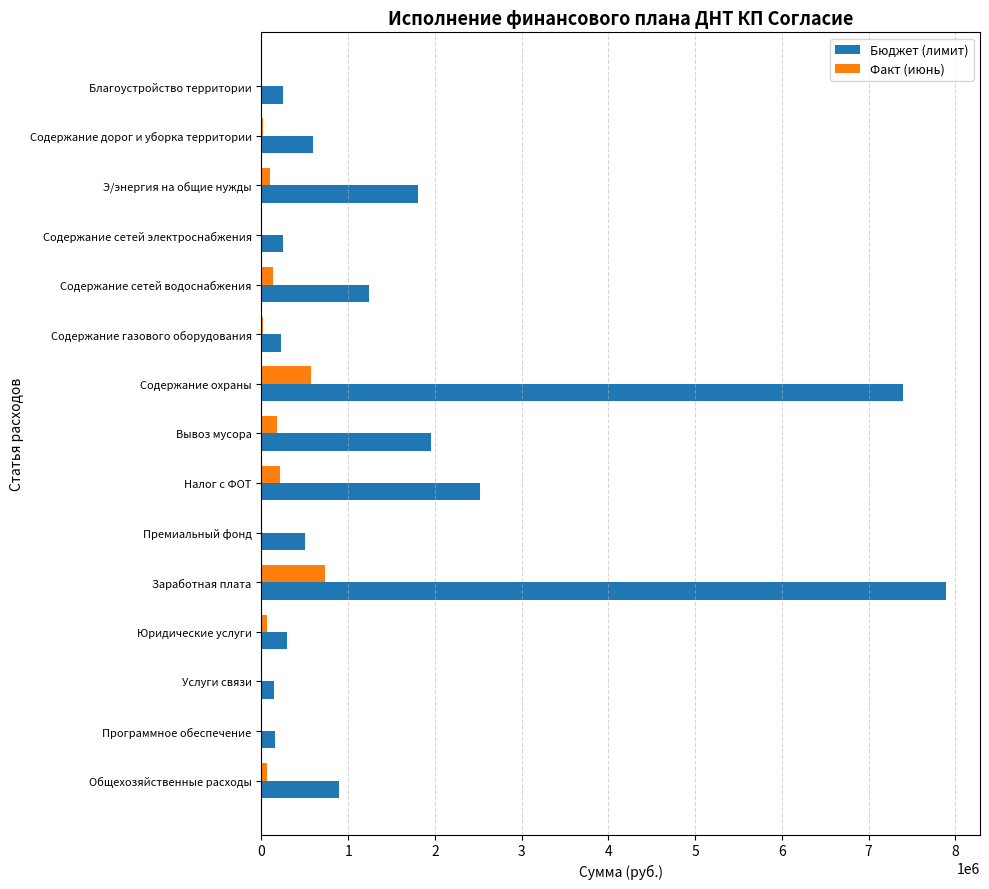

At which category is the sum across all series the highest?

Заработная плата